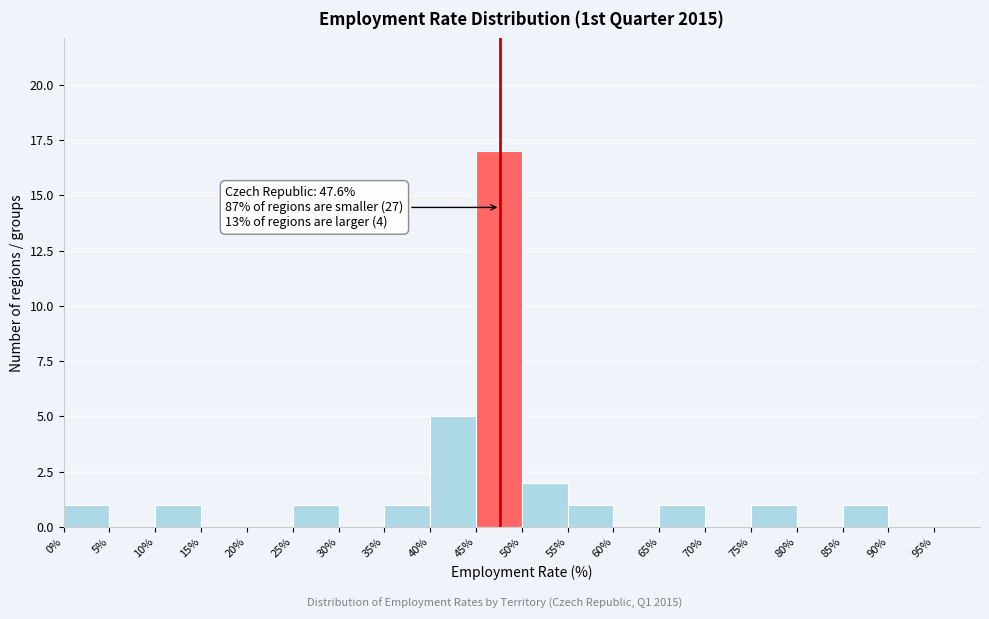

Which range on the x-axis has the tallest bar?

45% to 50%